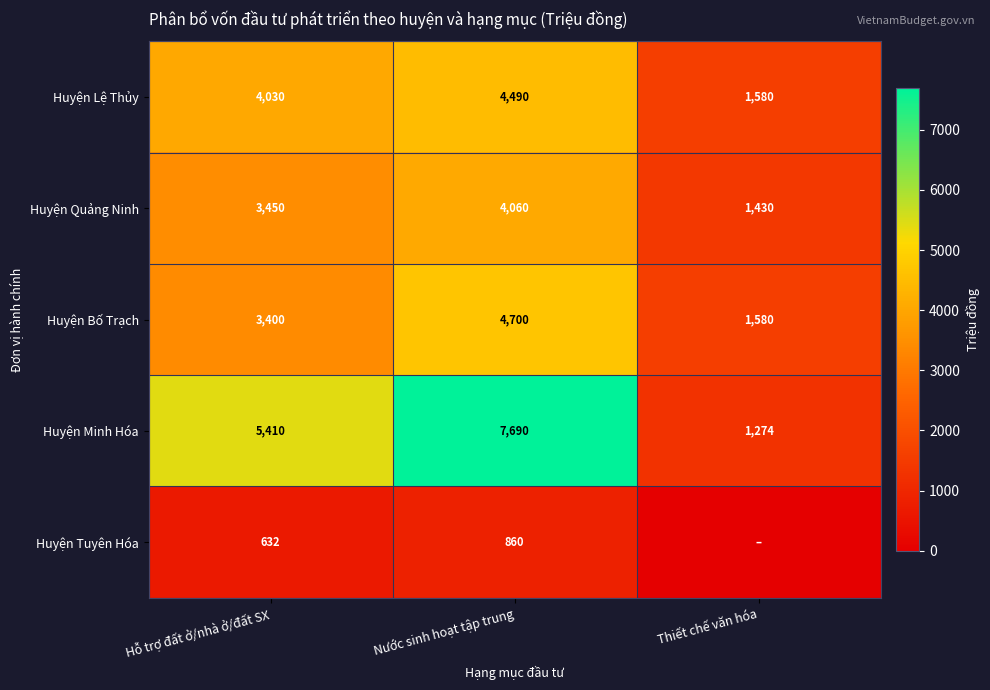

Which category has the highest value in the Huyện Bố Trạch series?

Nước sinh hoạt tập trung